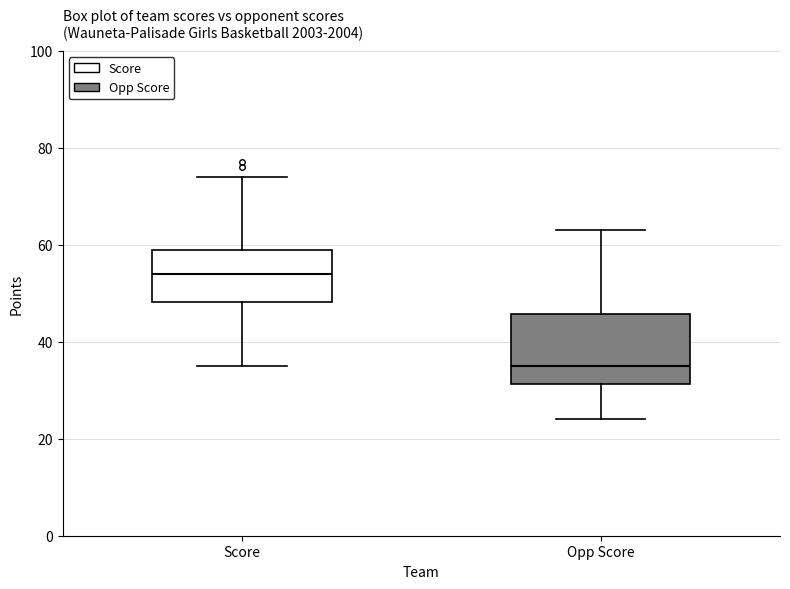

Reading left to right, transcribe this box plot: for each box, give where its median line is, the range the box spans, and where its two whiskers end, as read against the y-axis. The values are not printed on the chart, so give them approximately, as read against the axis.

Score: median 54, box 48 to 60, whiskers 36 to 74
Opp Score: median 36, box 32 to 46, whiskers 24 to 64